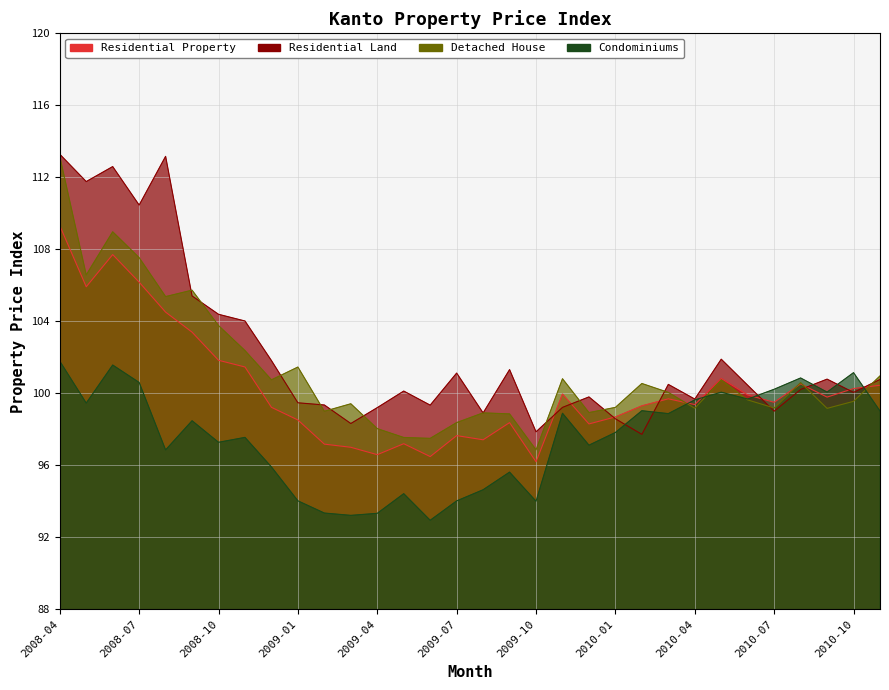

Where do Condominiums and Residential Land first cross each other?

2010-01 and 2010-02